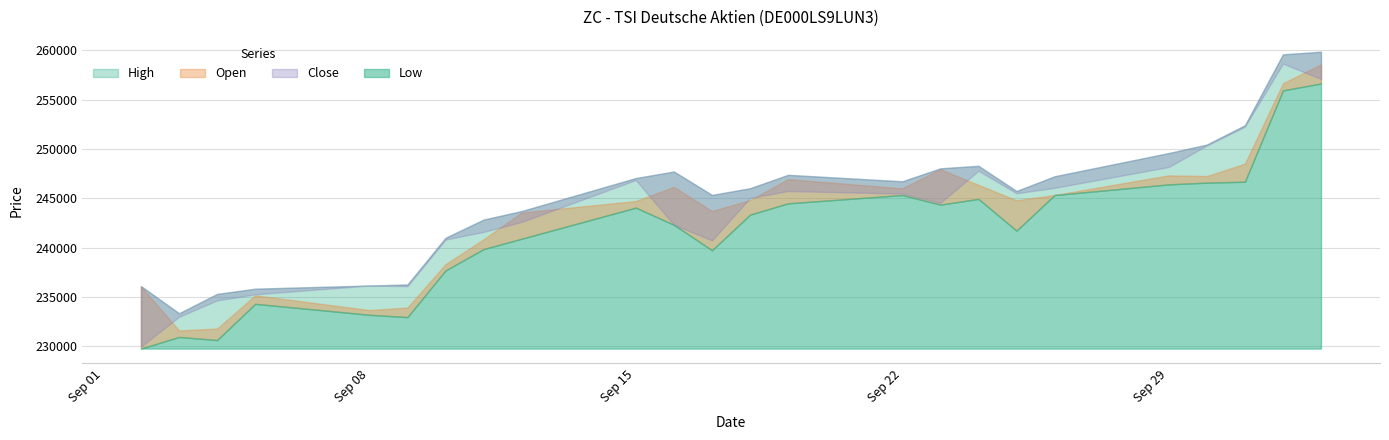

How many lines are shown in the chart?

4